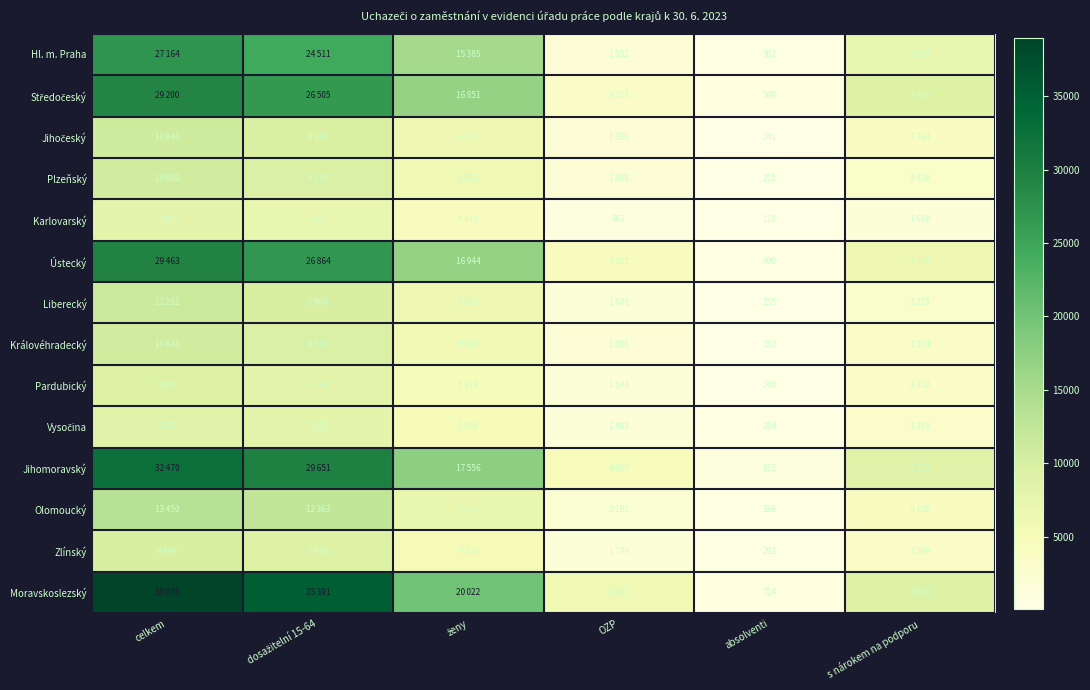

The Královéhradecký series shows 161 at absolventi. True or false?

False